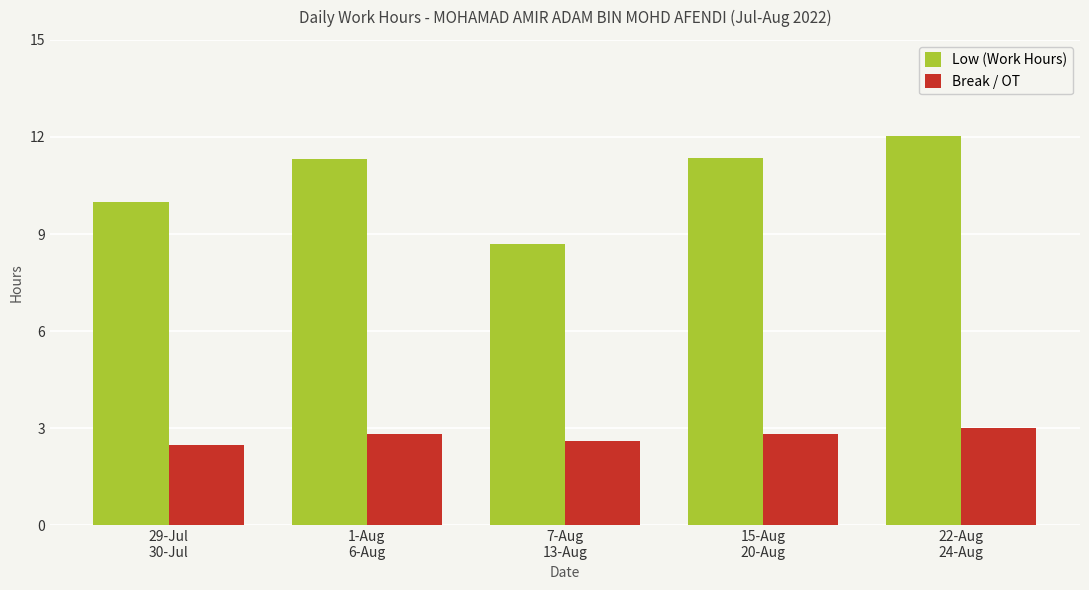

At which category is the sum across all series the highest?

22-Aug
24-Aug